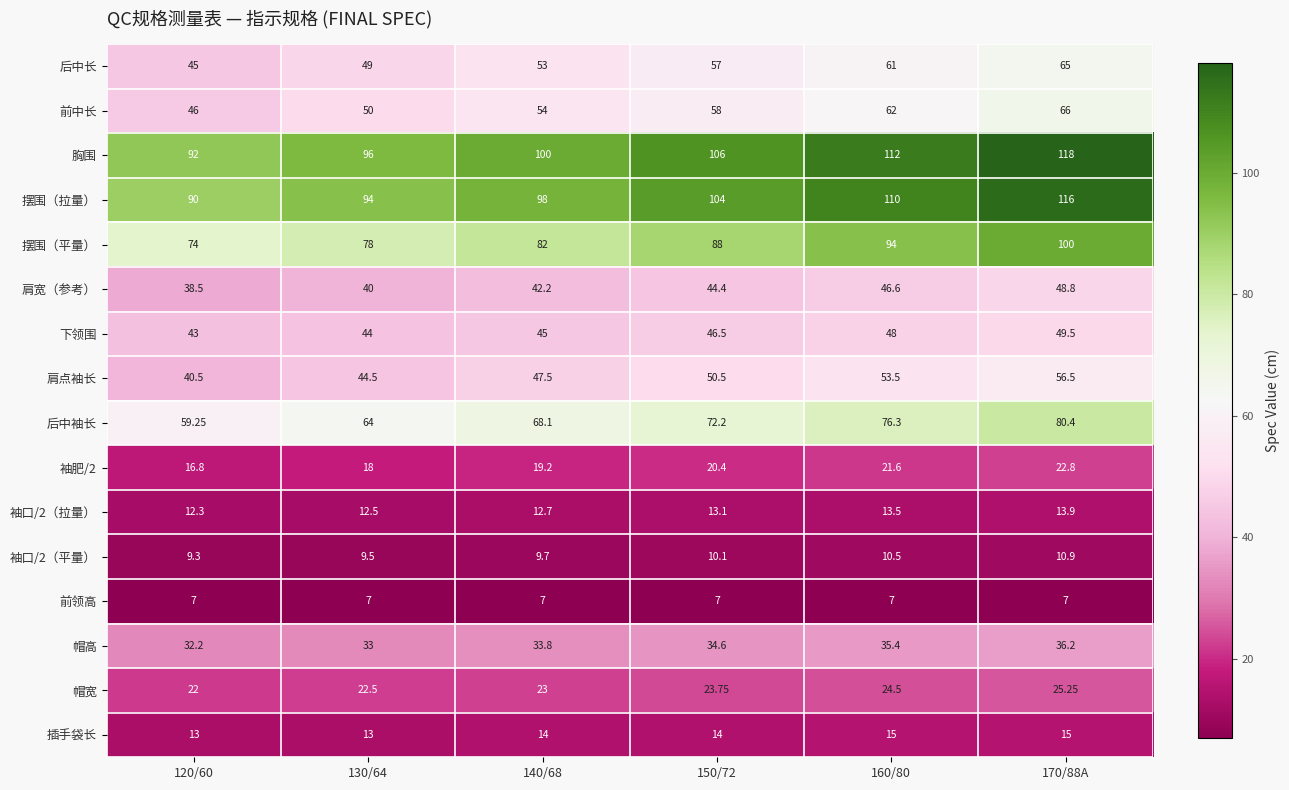

Rank the series by their maximum value, from lowest to highest.

前领高, 袖口/2（平量）, 袖口/2（拉量）, 插手袋长, 袖肥/2, 帽宽, 帽高, 肩宽（参考）, 下领围, 肩点袖长, 后中长, 前中长, 后中袖长, 摆围（平量）, 摆围（拉量）, 胸围